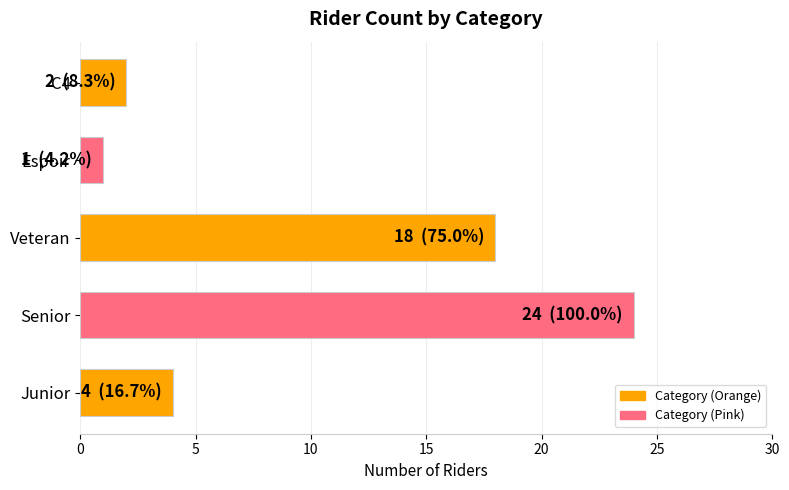

Rank the categories by value from lowest to highest.

Espoir, C4, Junior, Veteran, Senior